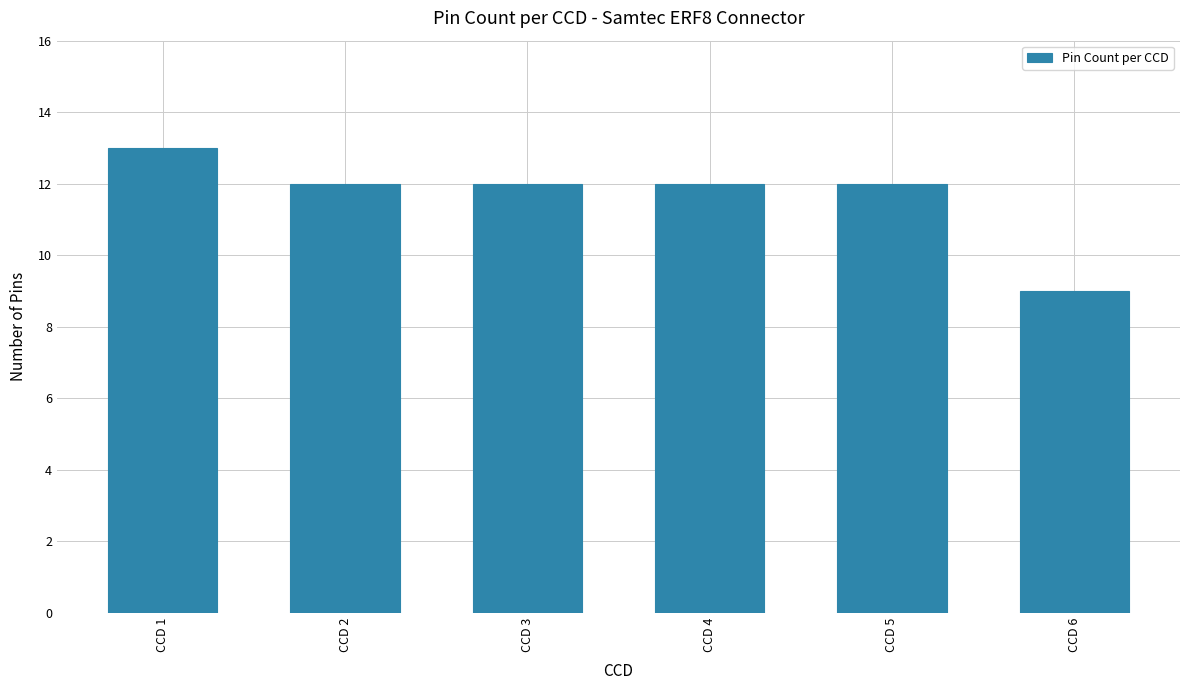

Are the bars grouped side by side (vs. stacked)?

No